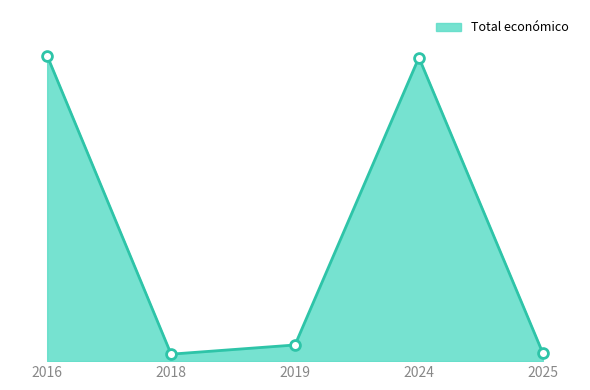

Does the chart have visible grid lines?

No